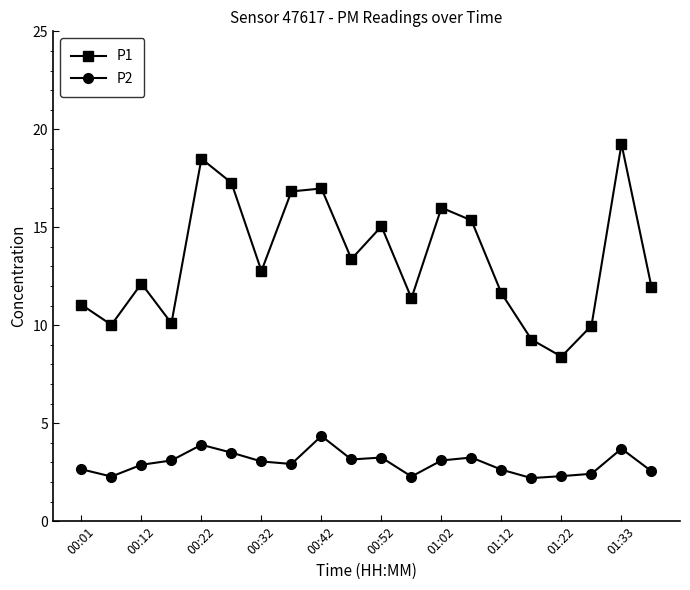

Rank the series by their maximum value, from highest to lowest.

P1, P2